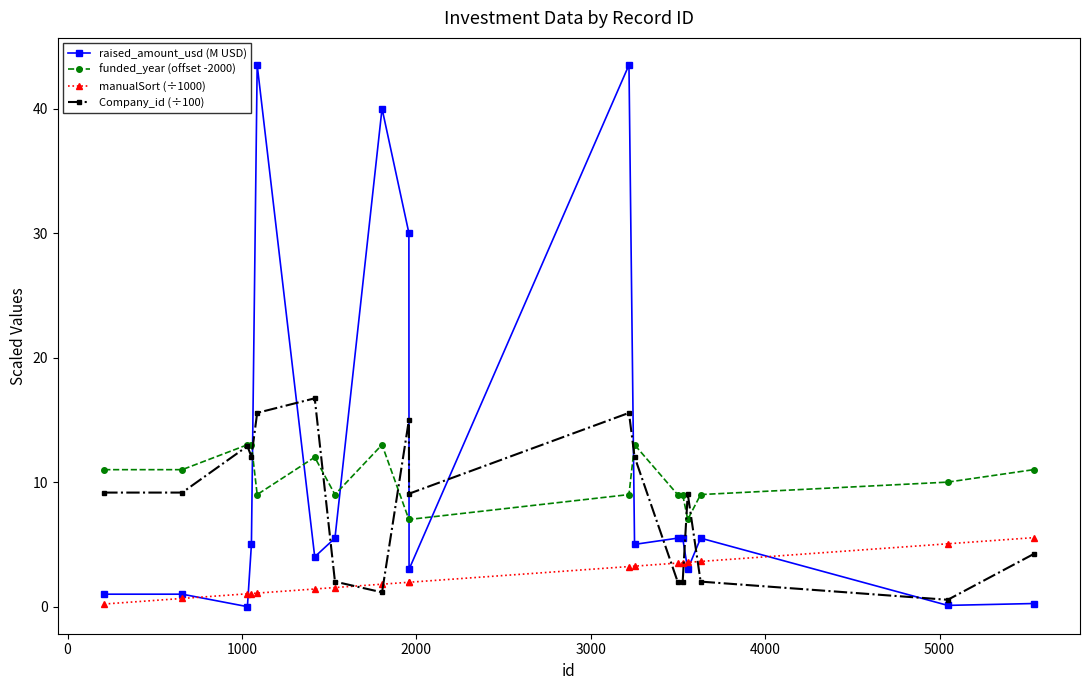

Which series ends up on top after the final intersection of raised_amount_usd (M USD) and funded_year (offset -2000)?

funded_year (offset -2000)